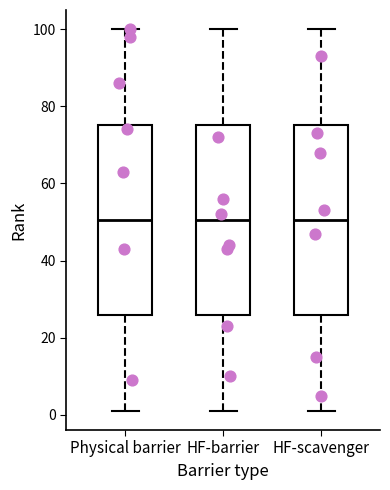

Reading left to right, read every box against the y-axis: the position of its median line, the range the box covers, and the ends of its whiskers. The values are not printed on the chart, so give them approximately, as read against the axis.

Physical barrier: median 50, box 26 to 76, whiskers 2 to 100
HF-barrier: median 50, box 26 to 76, whiskers 2 to 100
HF-scavenger: median 50, box 26 to 76, whiskers 2 to 100